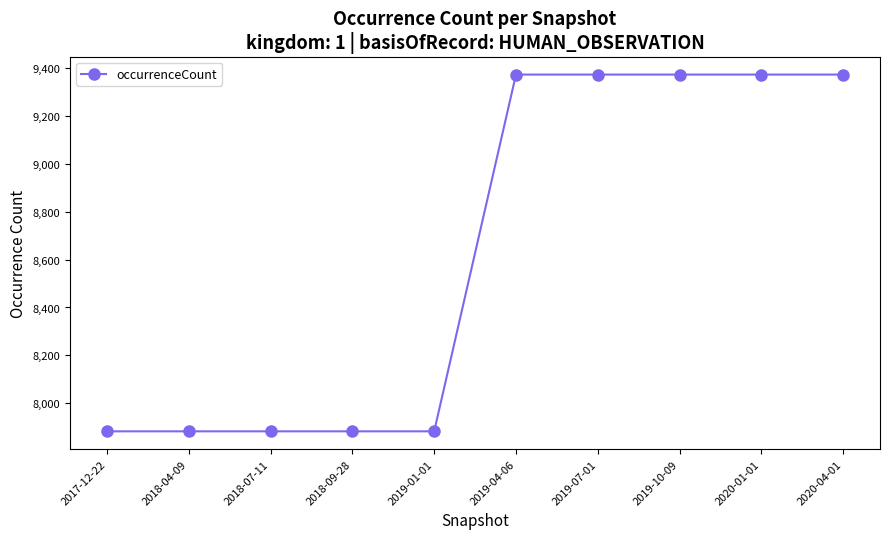

What is the ratio of the value at 2019-10-09 to the value at 2017-12-22?

1.2